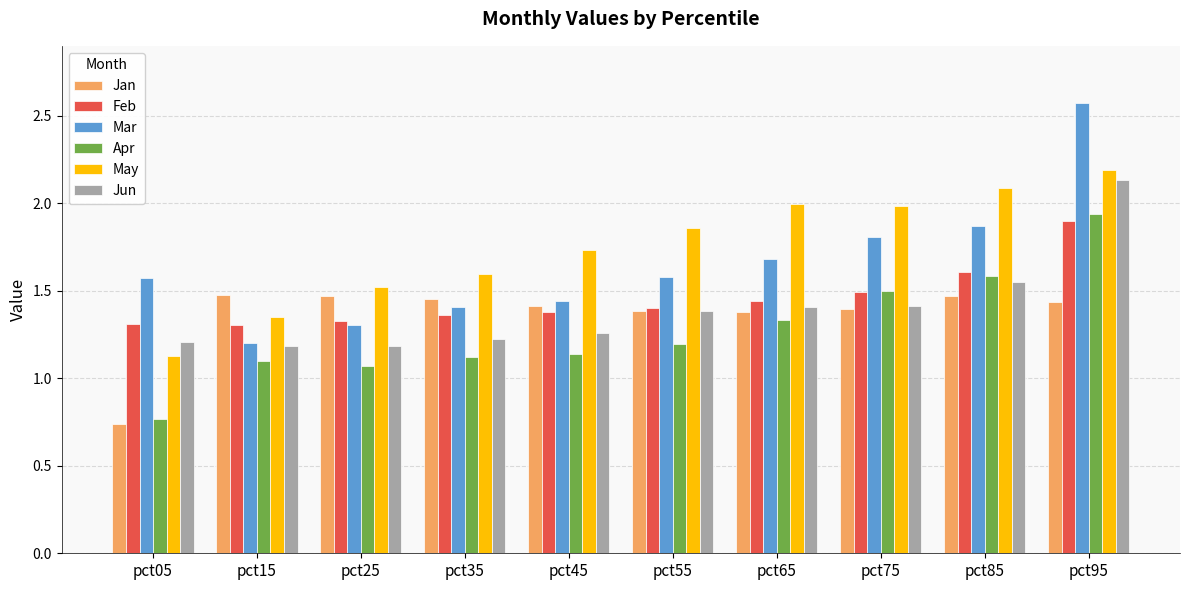

What is the difference between the second highest and second lowest values in the Feb series?

0.3